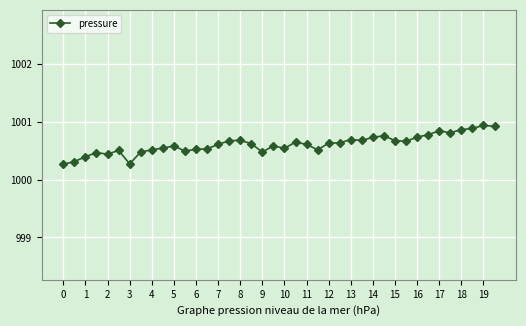

What is the smallest value displayed?

1000.3